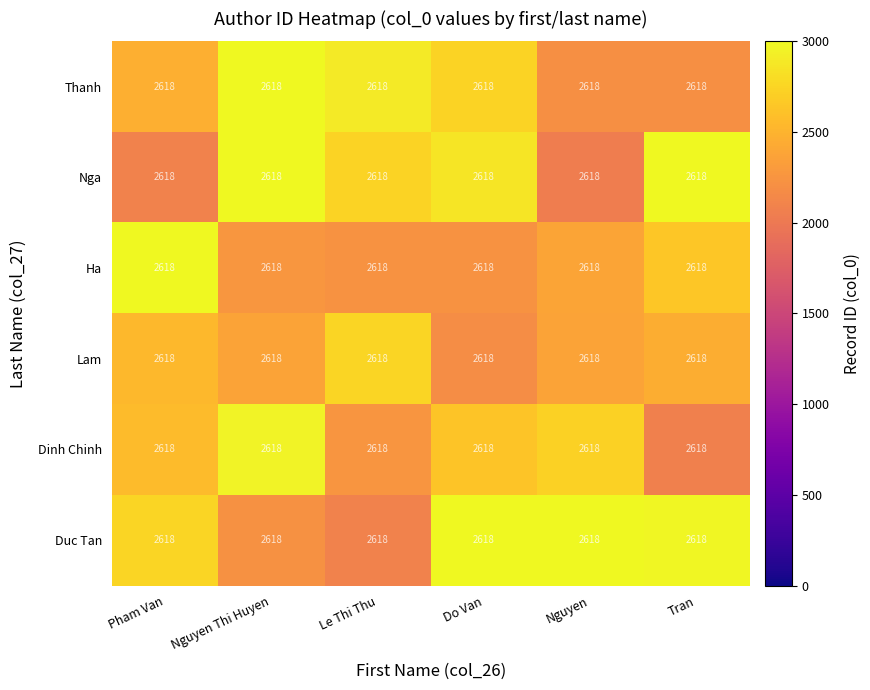

At which category is the sum across all series the highest?

Nguyen Thi Huyen